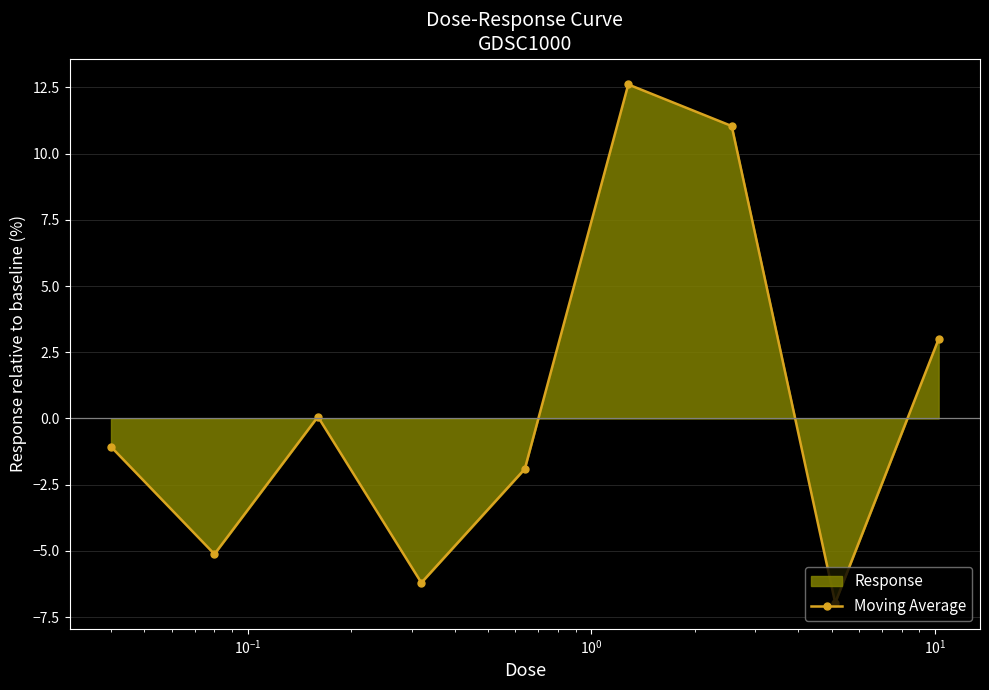

How many points are lower than both their immediate neighbors (excluding endpoints)?

3